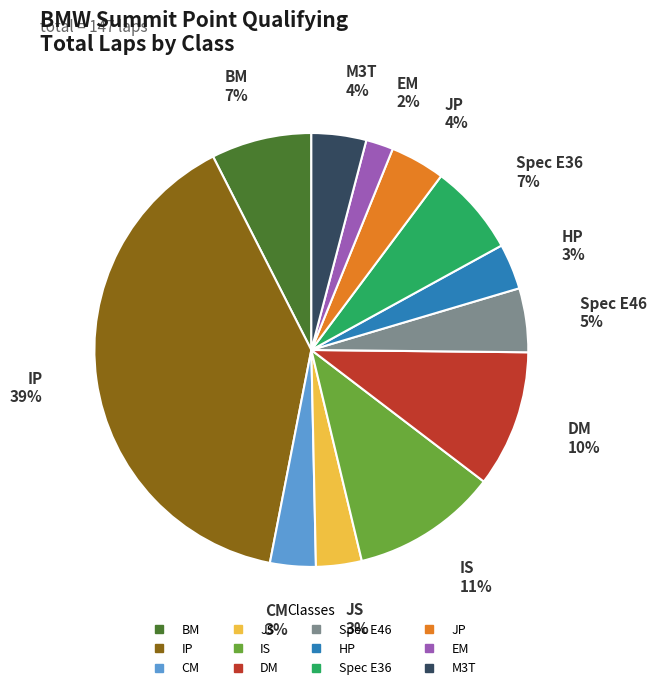

Combined, do IS and DM account for over 50%?

No